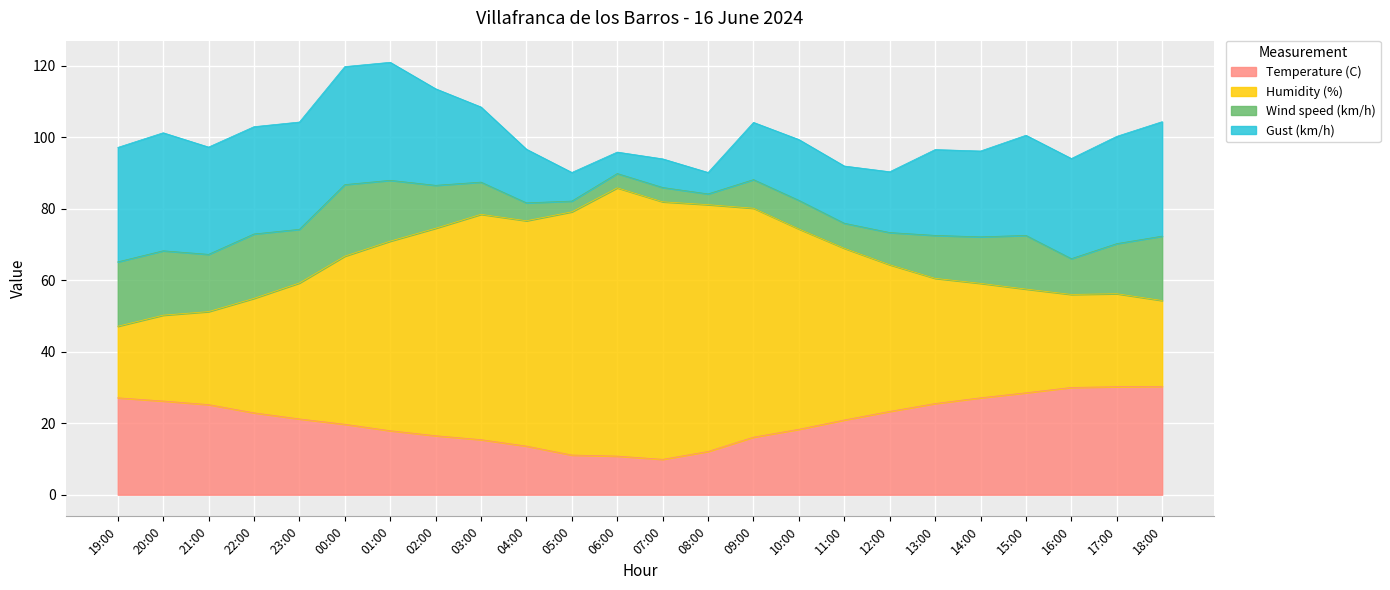

The value of Temperature (C) at 19:00 is 27.1. True or false?

True